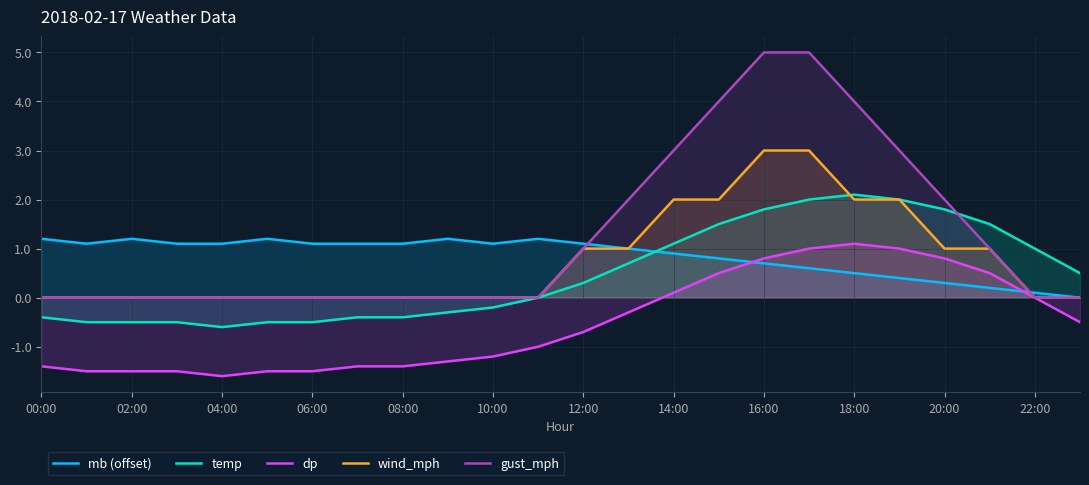

At which label does mb (offset) first exceed 1?

00:00